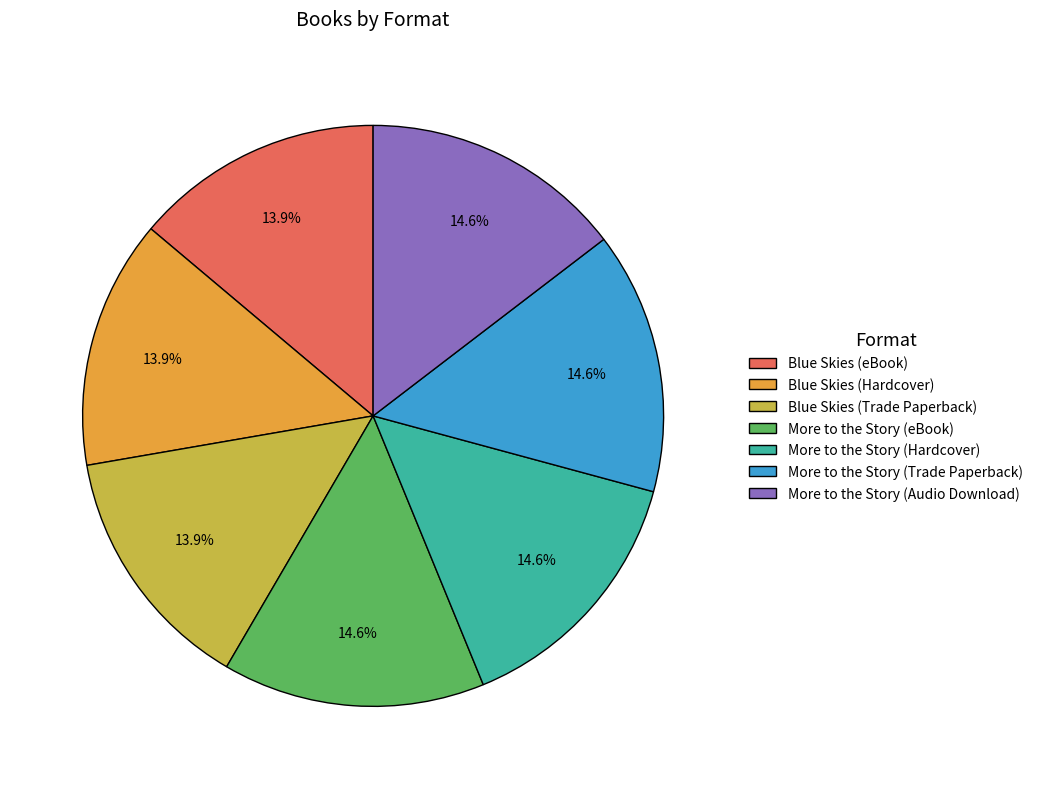

Count the number of slices in the pie.

7